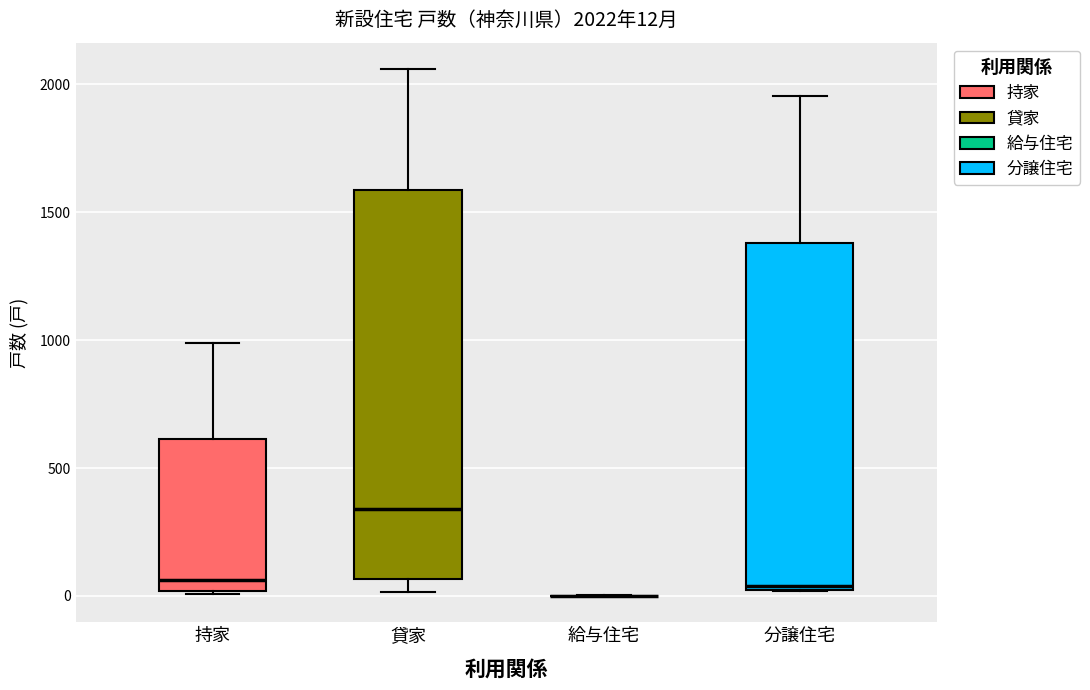

Comparing the boxes themselves (not the whiskers), which one is the tallest?

貸家